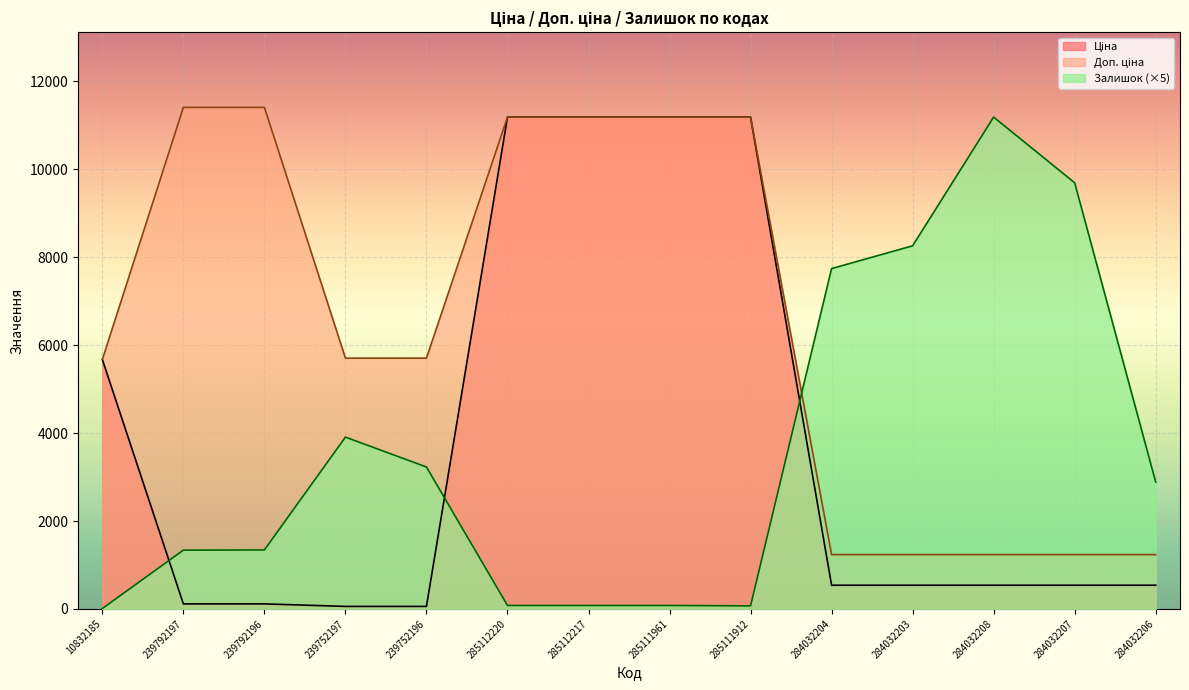

Reading left to right, what are all the values shown in this chart?

Ціна: 5673.8	114.1	114.1	57.0	57.0	11188.2	11188.2	11188.2	11188.2	539.0	539.0	539.0	539.0	539.0
Доп. ціна: 5673.8	11410.0	11410.0	5705.0	5705.0	11188.2	11188.2	11188.2	11188.2	1235.4	1235.4	1235.4	1235.4	1235.4
Залишок: 9.3	1336.7	1341.3	3908.2	3228.3	78.6	78.6	78.6	69.4	7742.4	8260.5	11188.2	9694.2	2886.1